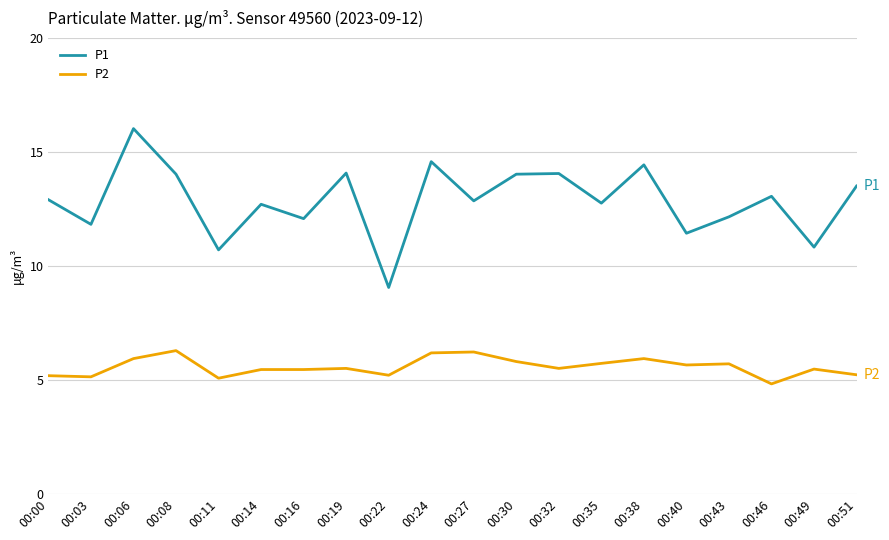

At which category does P1 reach its first local peak?

00:06